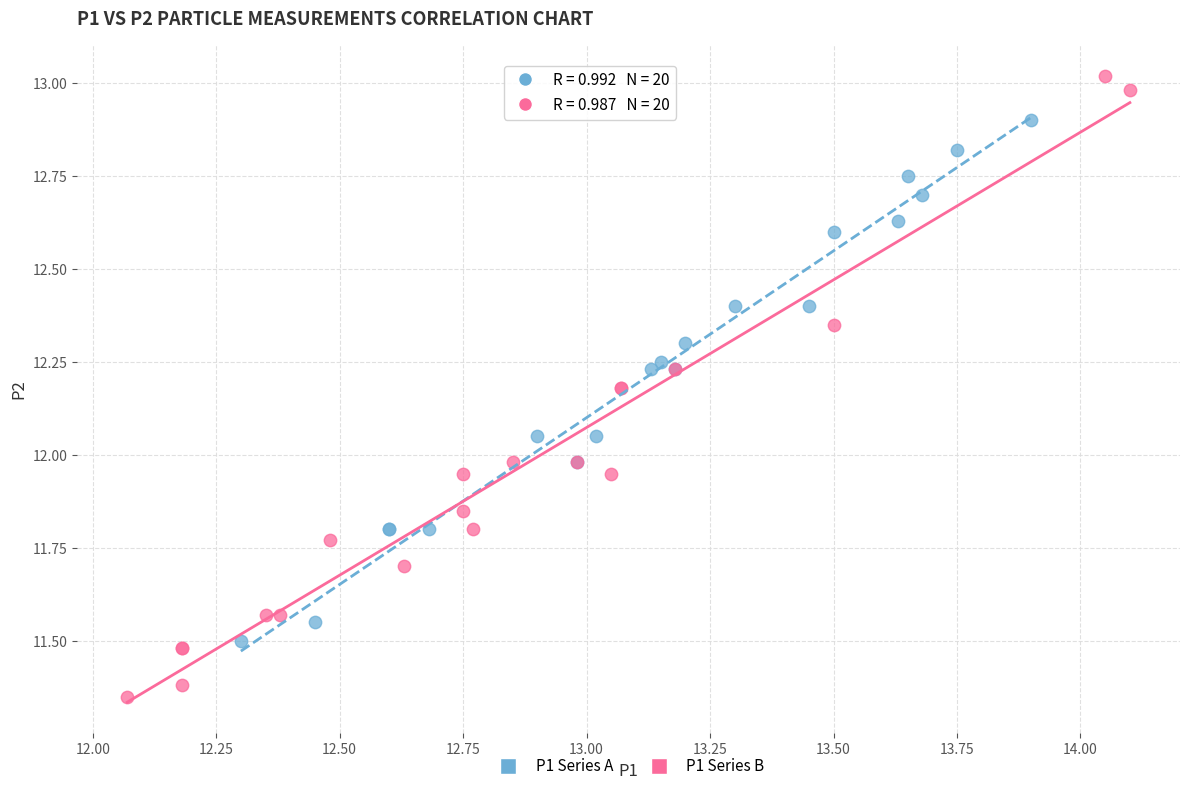

Which series reaches the maximum Y coordinate?

P1 Series B